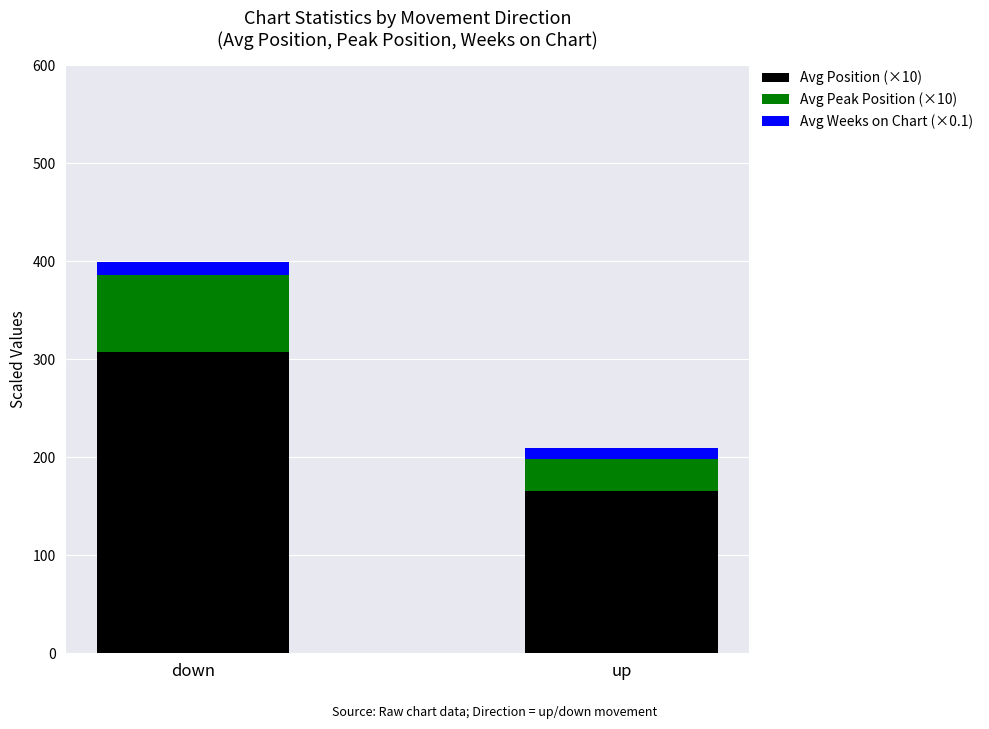

Rank the categories by Avg Position (×10) value from lowest to highest.

up, down